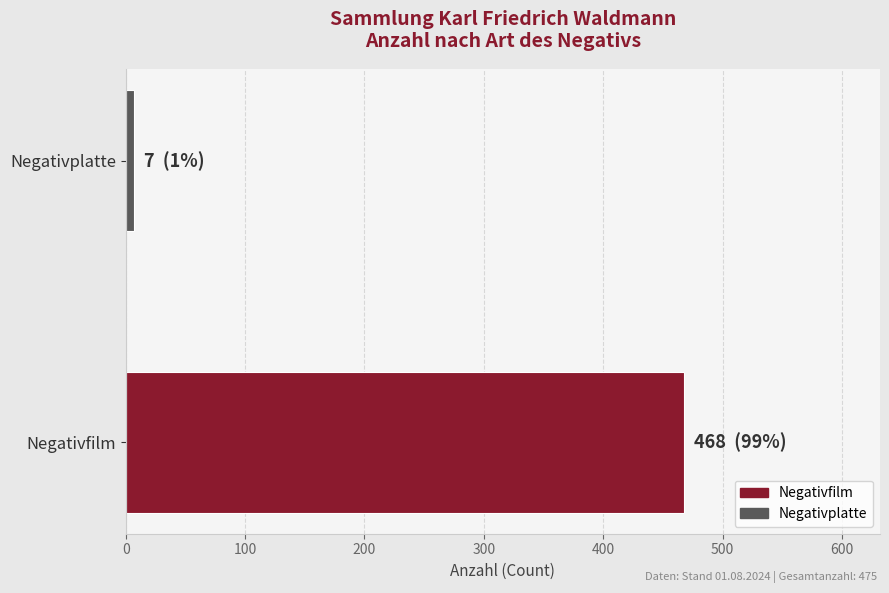

What is the smallest value displayed?

7